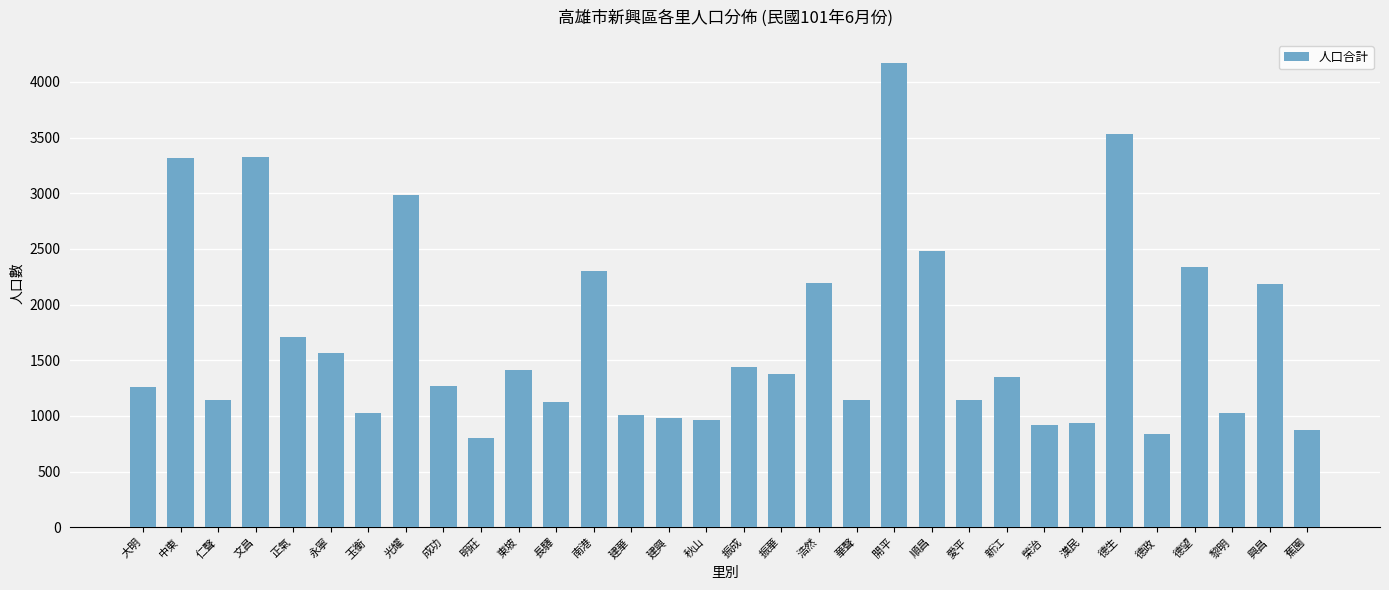

Which label corresponds to the largest value in the chart?

開平